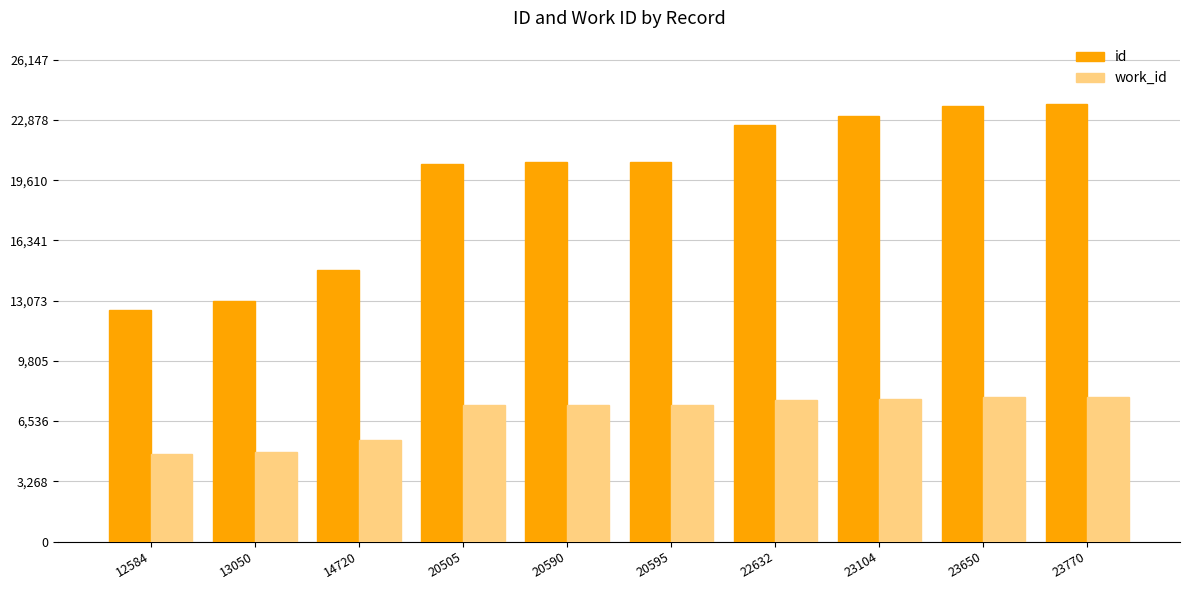

What is the smallest value displayed?

4754